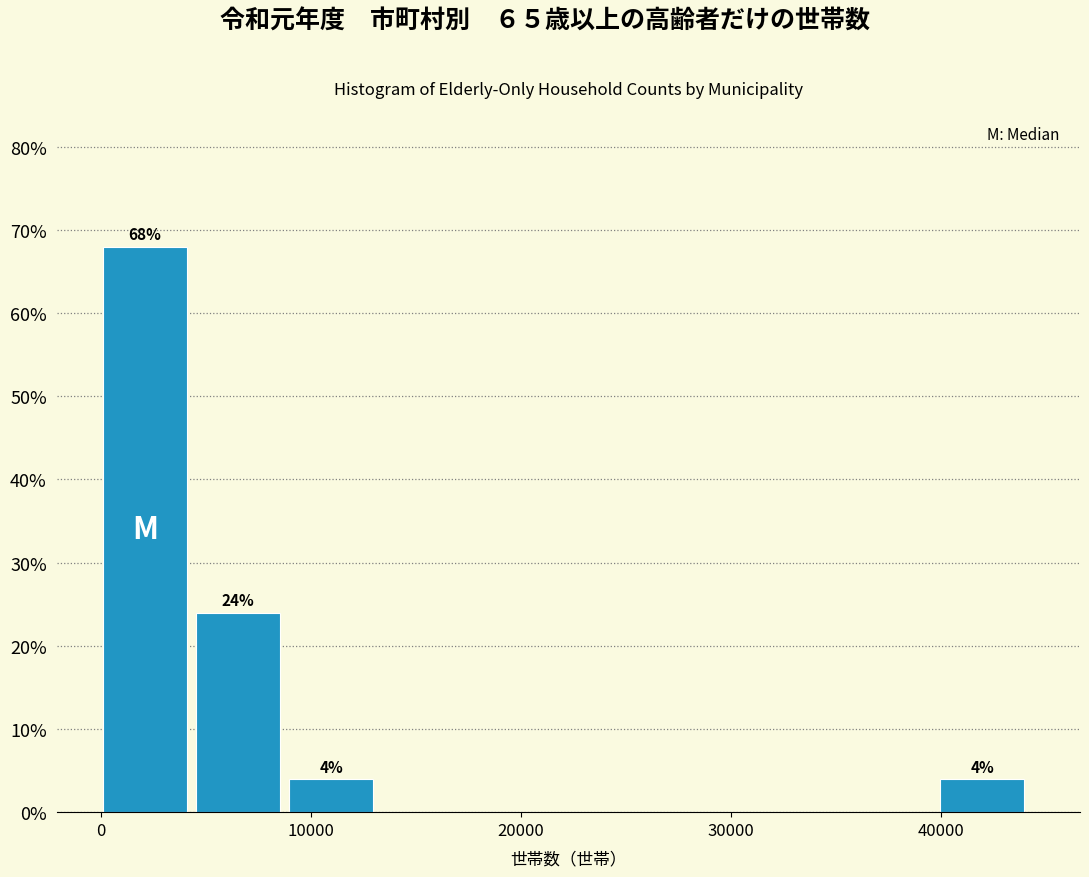

Which range on the x-axis has the tallest bar?

0 to 5000